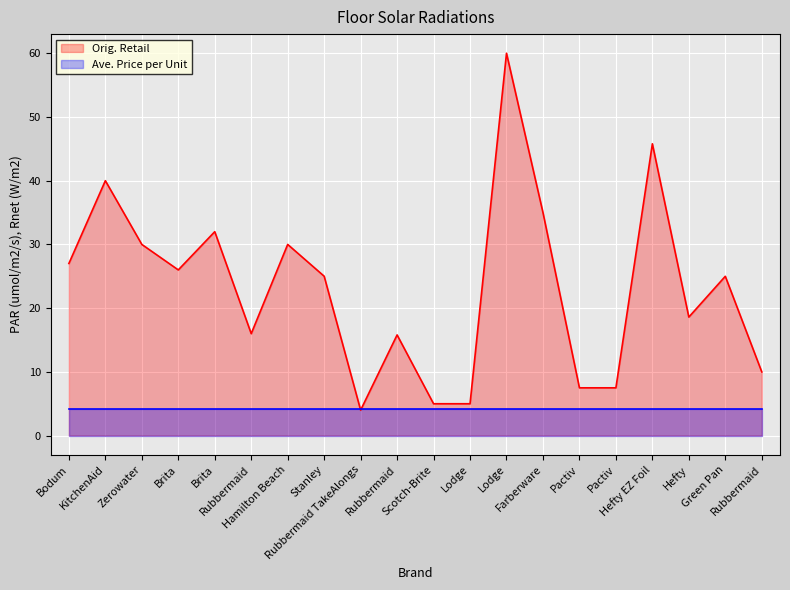

The chart shows a value of 48.3 at Hamilton Beach. True or false?

False